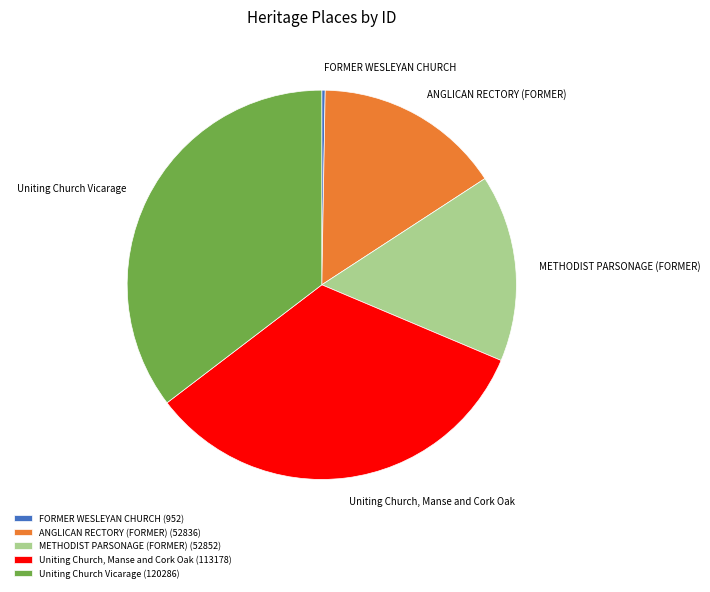

Combined, do ANGLICAN RECTORY (FORMER) and Uniting Church Vicarage account for over 50%?

Yes